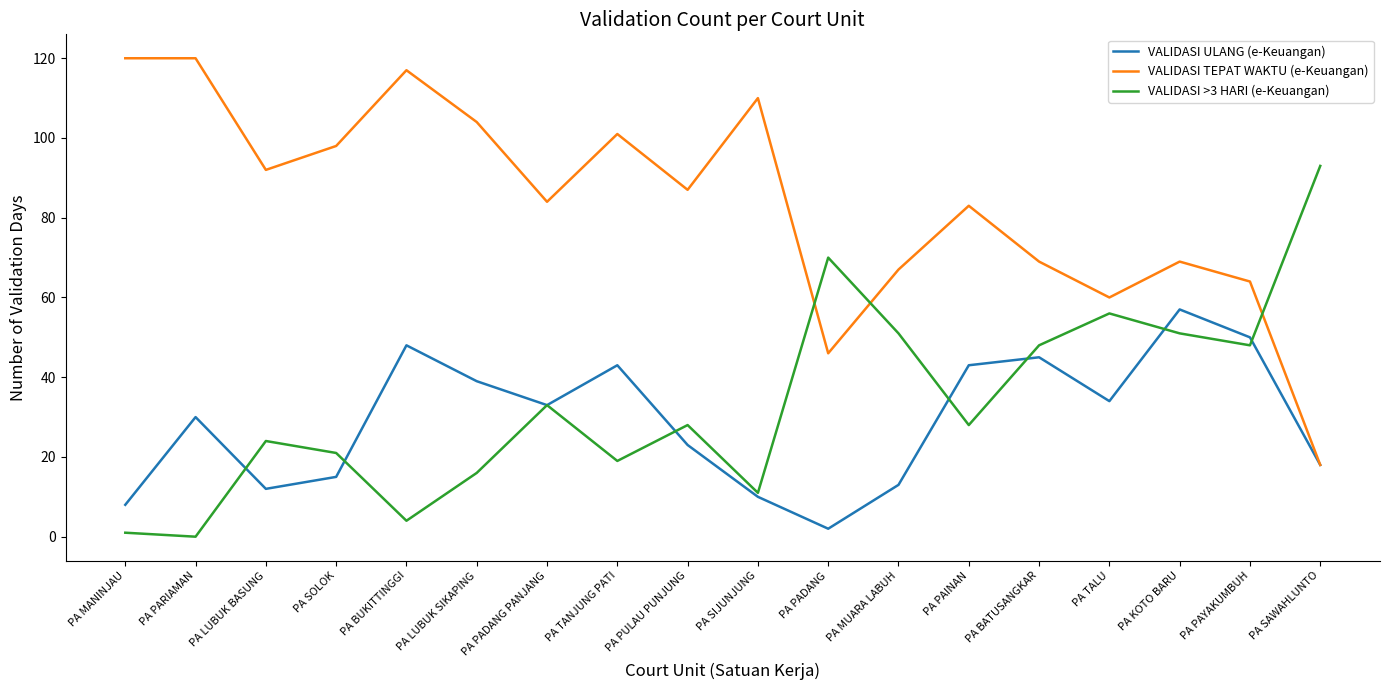

True or false: VALIDASI >3 HARI (e-Keuangan) has a value of 70 at PA PADANG.

True